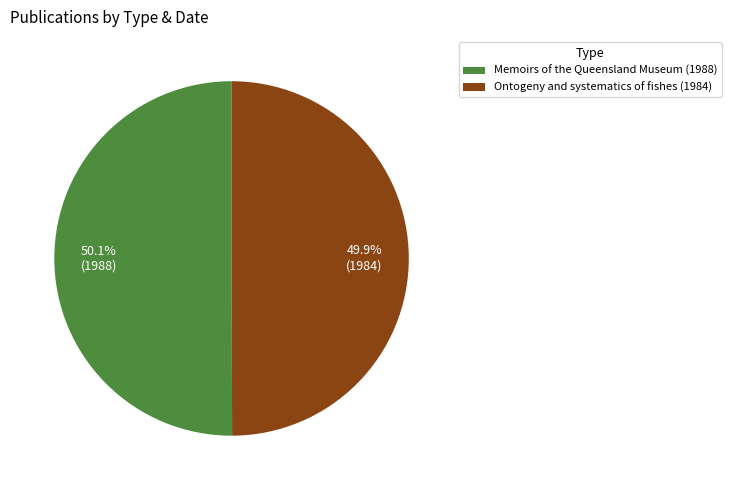

How many slices are in this pie chart?

2